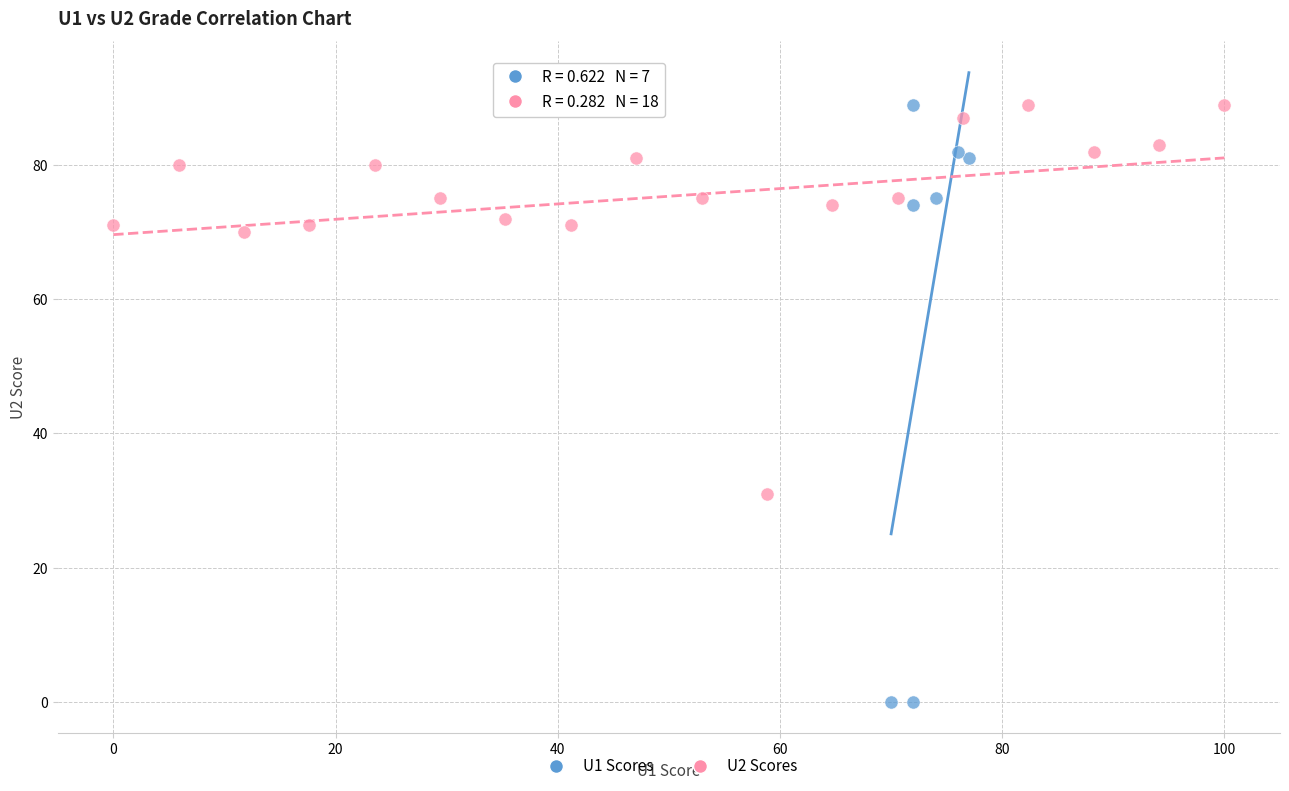

Which series has the widest spread of Y values?

U1 Scores